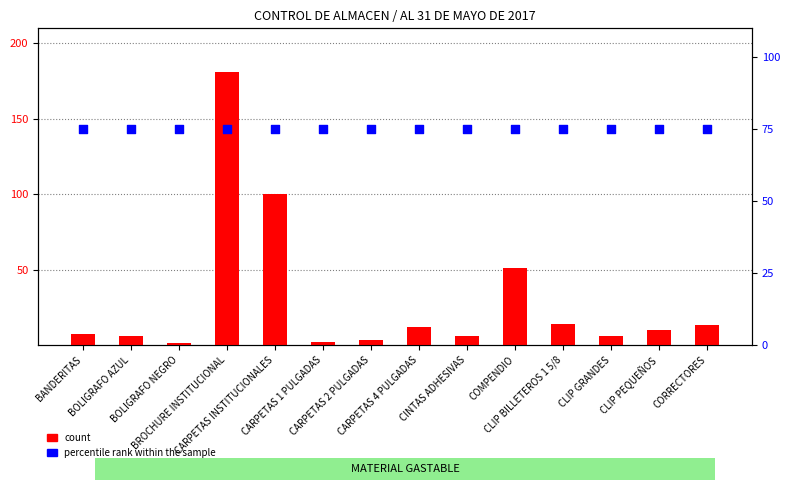

Which series reaches the maximum Y coordinate?

count